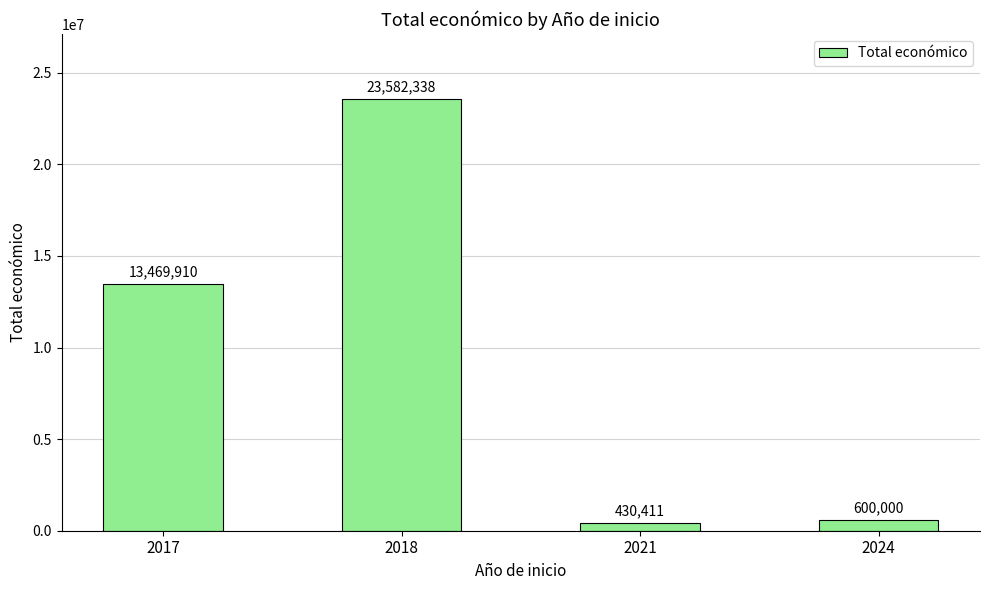

Count the number of data series in this chart.

1